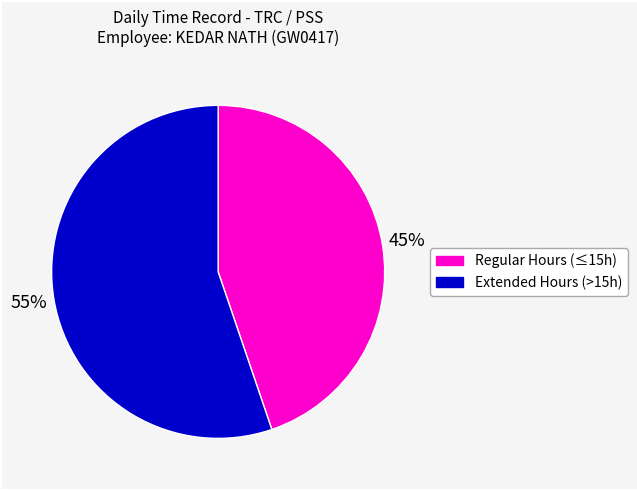

True or false: Extended Hours (>15h) accounts for 48% of the total.

False